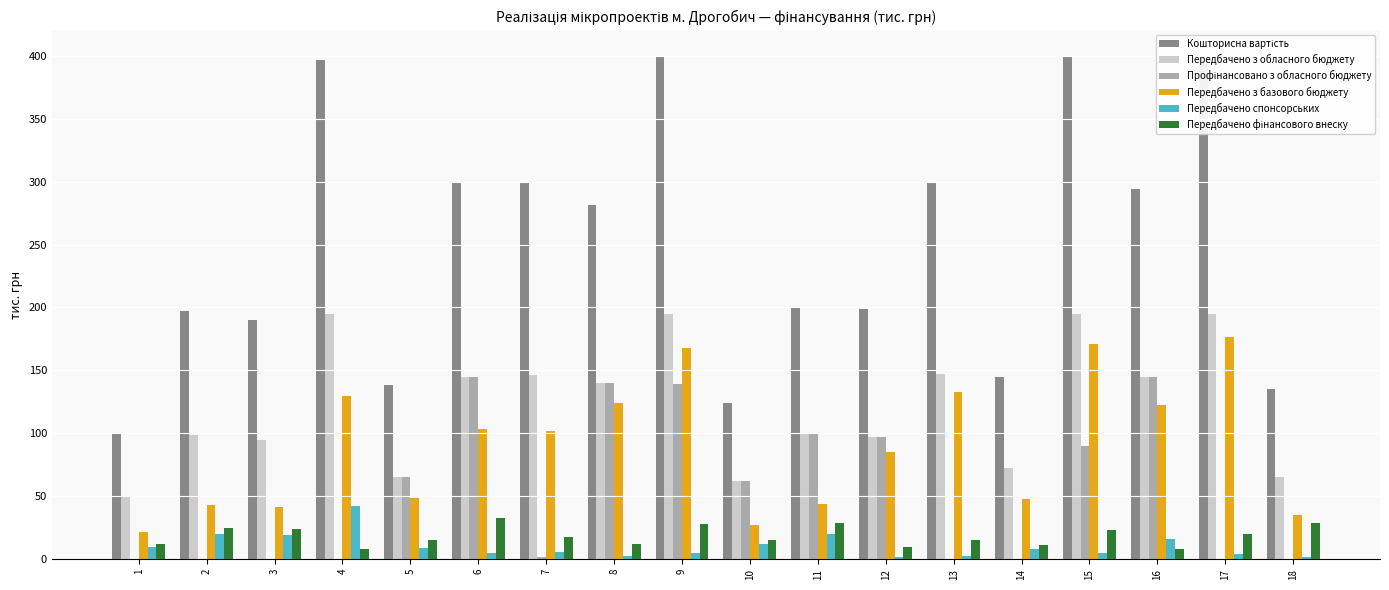

What is the maximum value shown in the chart?

400.0